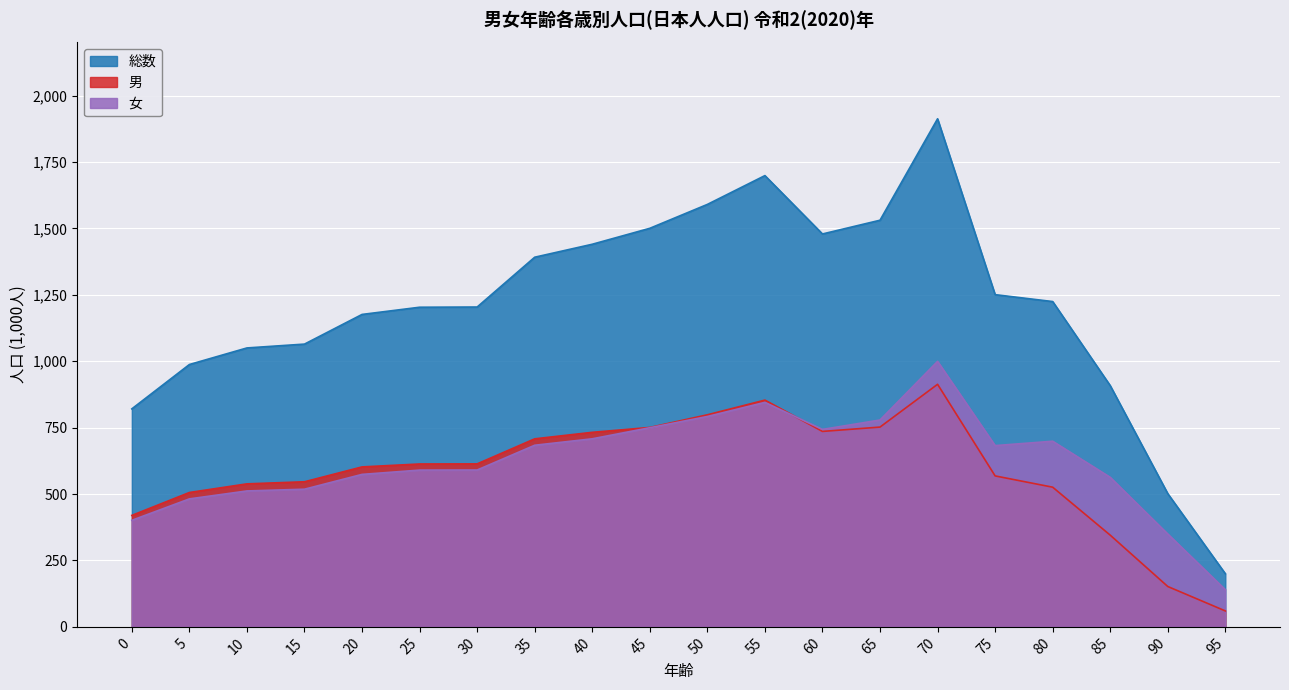

How many lines are shown in the chart?

3